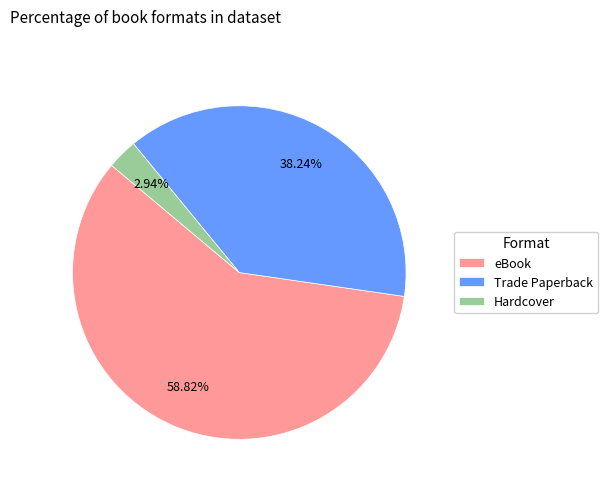

Count the number of slices in the pie.

3